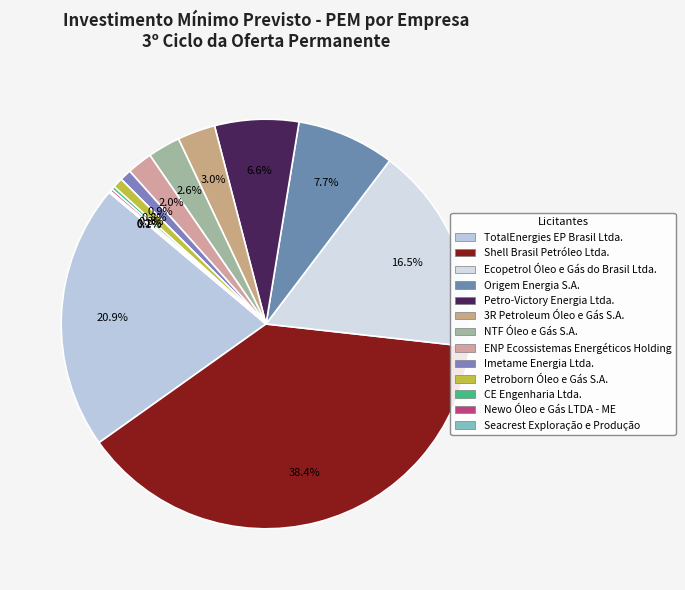

To the nearest percent, what is the combined percentage of Ecopetrol Óleo e Gás do Brasil Ltda. and CE Engenharia Ltda.?

17%